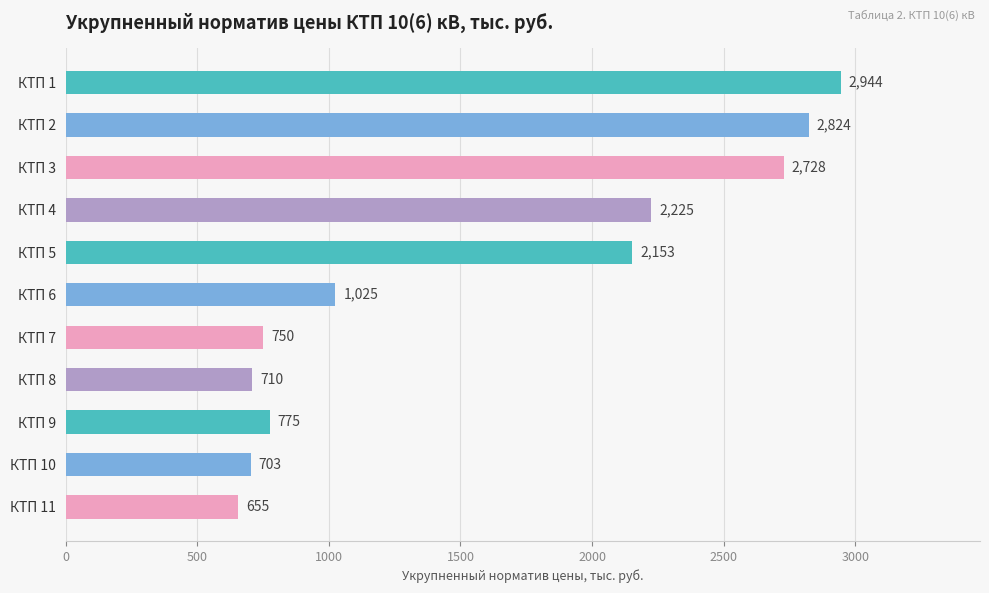

What is the sum of all values?

17492